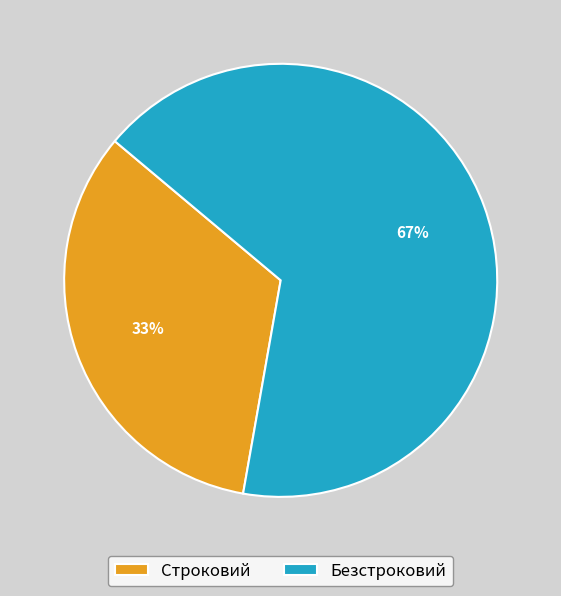

Between Безстроковий and Строковий, which is larger?

Безстроковий